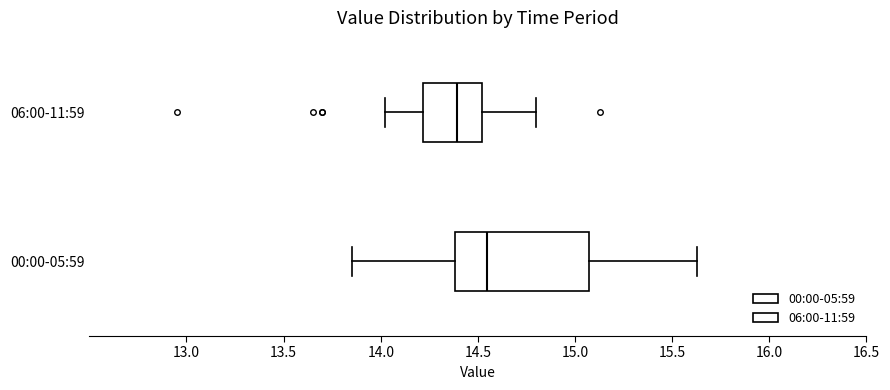

Where does the right whisker of the box for 00:00-05:59 end on the x-axis? The values are not printed on the chart, so give them approximately, as read against the axis.

15.65